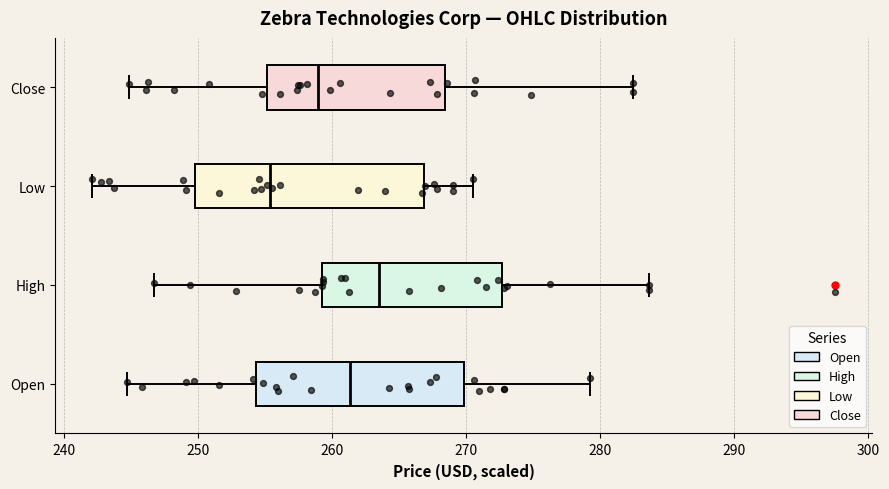

Comparing the boxes themselves (not the whiskers), which one is the widest?

Low